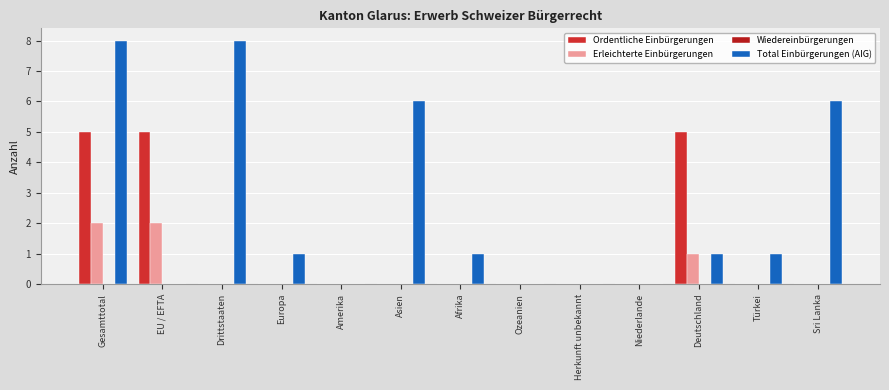

Which label corresponds to the largest value in the chart?

Gesamttotal